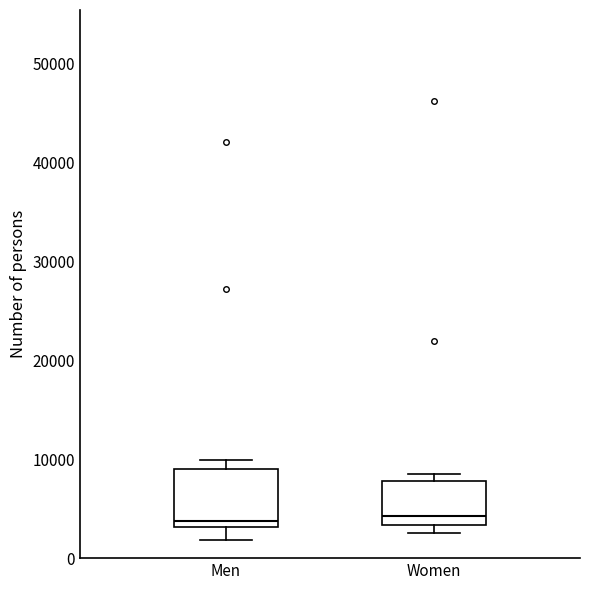

Reading left to right, transcribe this box plot: for each box, give where its median line is, the range the box spans, and where its two whiskers end, as read against the y-axis. The values are not printed on the chart, so give them approximately, as read against the axis.

Men: median 4000, box 3000 to 9000, whiskers 2000 to 10000
Women: median 4000, box 3000 to 8000, whiskers 3000 (just below the box's lower edge) to 8000 (just above the box's upper edge)